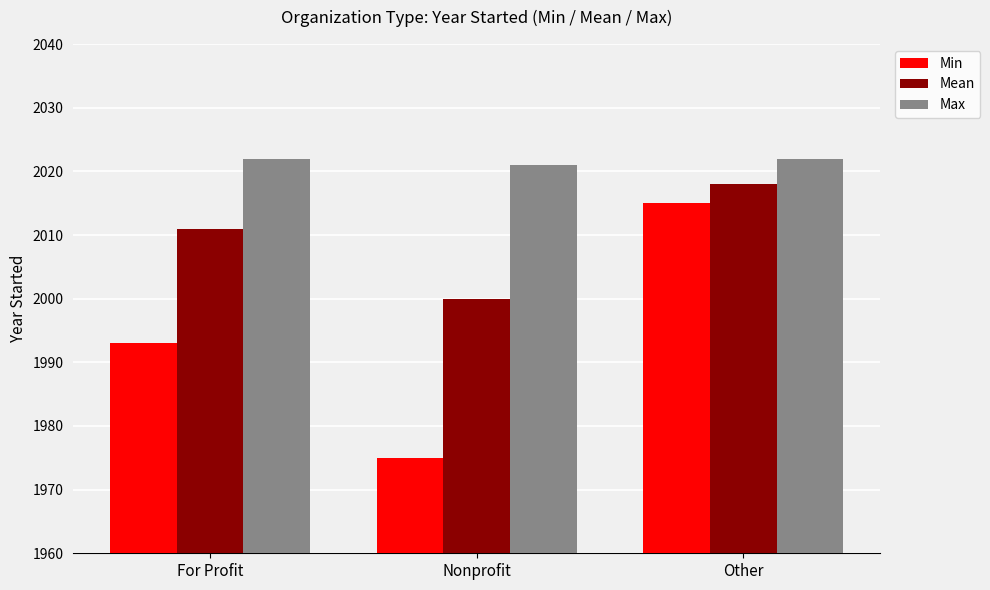

The Mean series shows 3078 at Other. True or false?

False